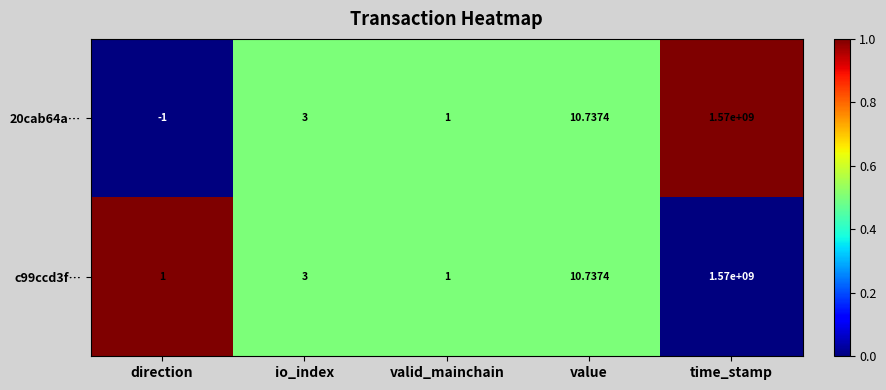

Where is c99ccd3f… nearest to the value 785000000?

value